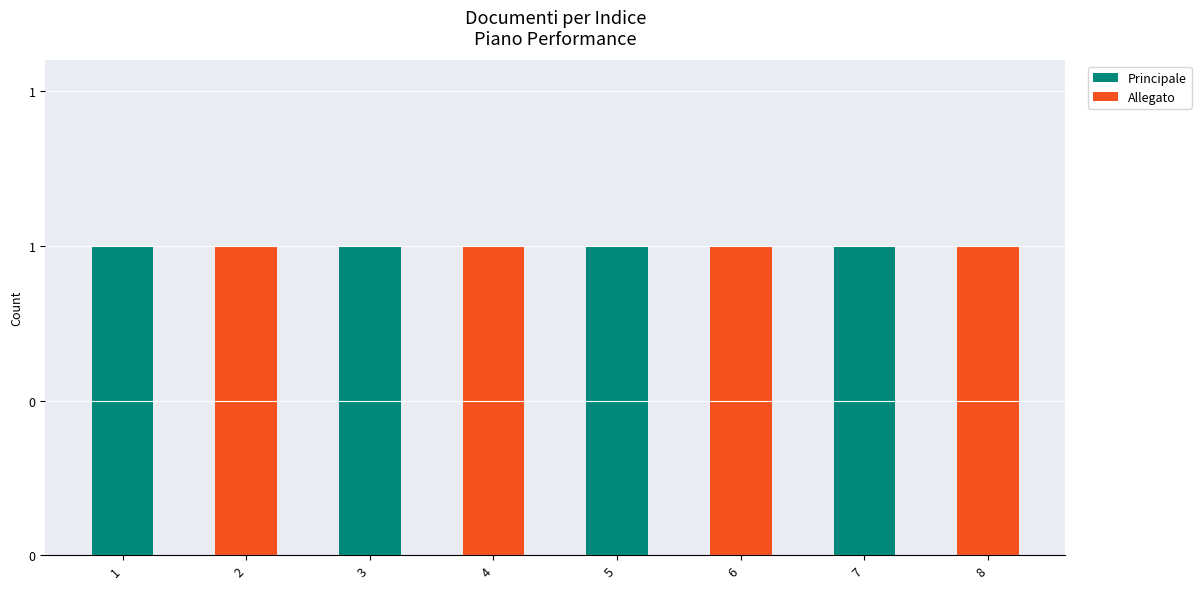

Count the Allegato values in the range 0 to 1.

8